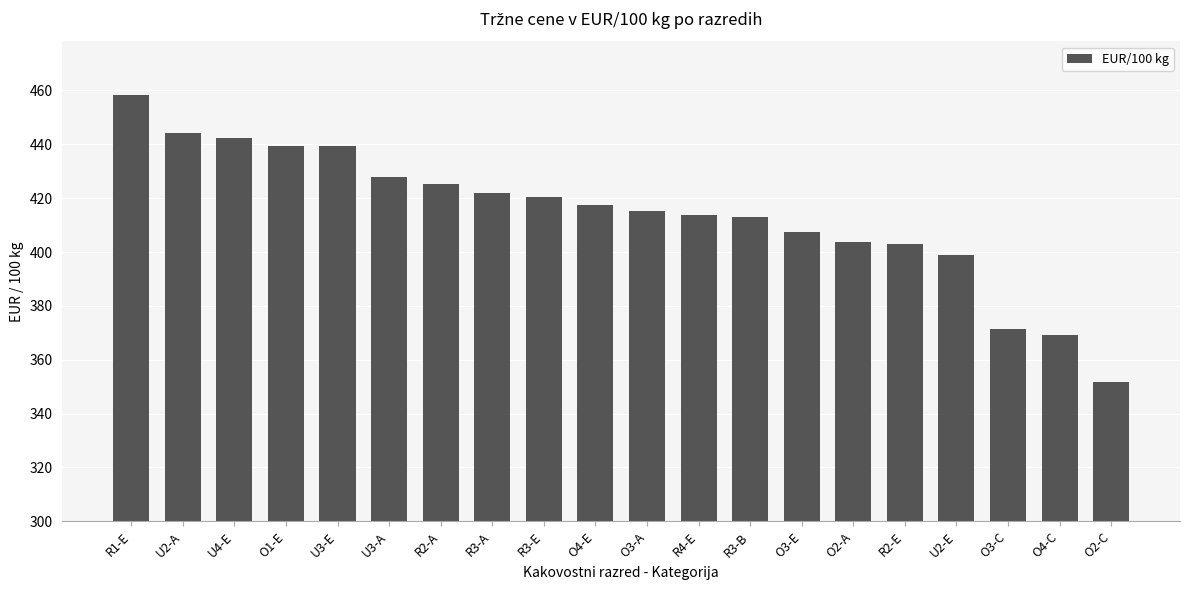

What is the difference between the maximum and second lowest values?

88.8